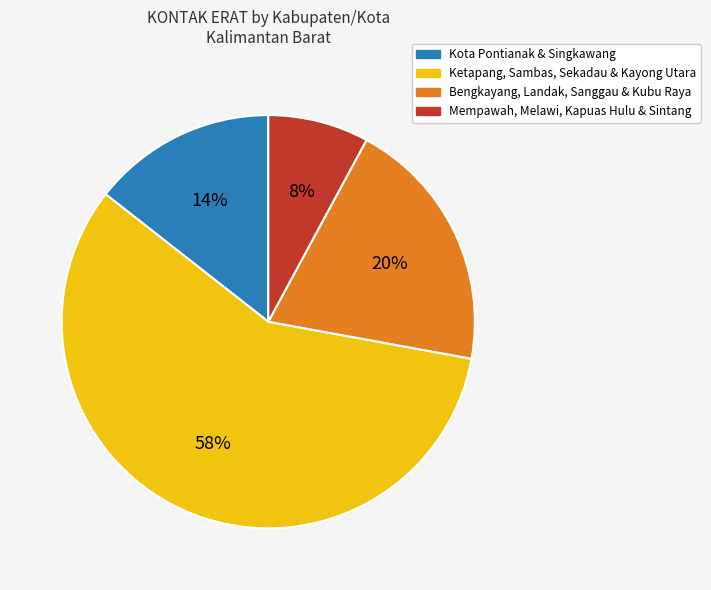

Which slice is the largest?

Ketapang, Sambas, Sekadau & Kayong Utara